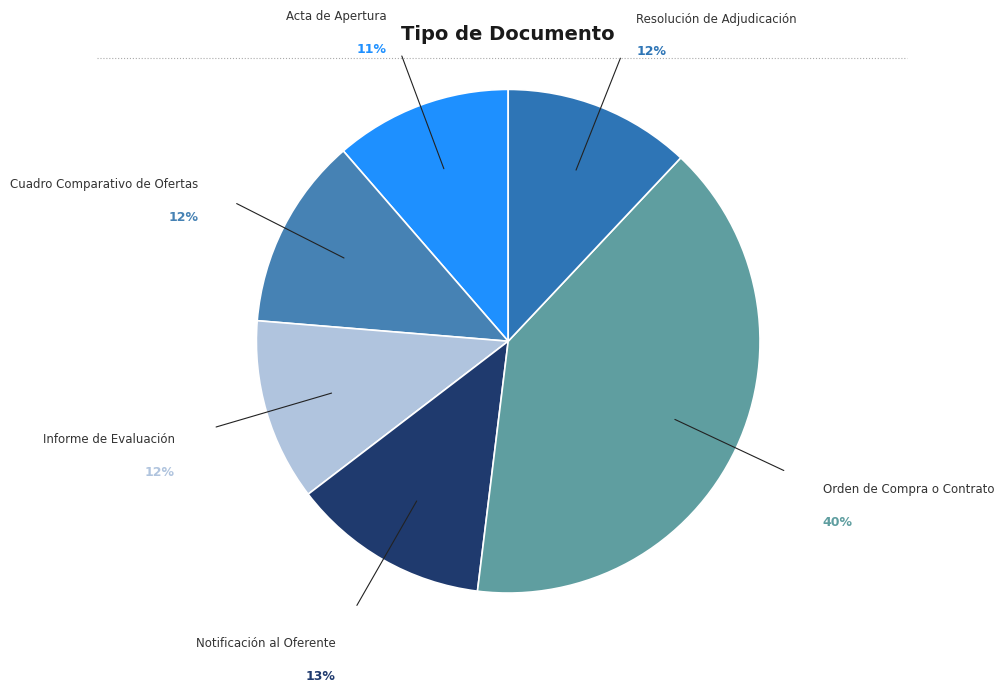

The Notificación al Oferente slice represents 13% of the pie. True or false?

True